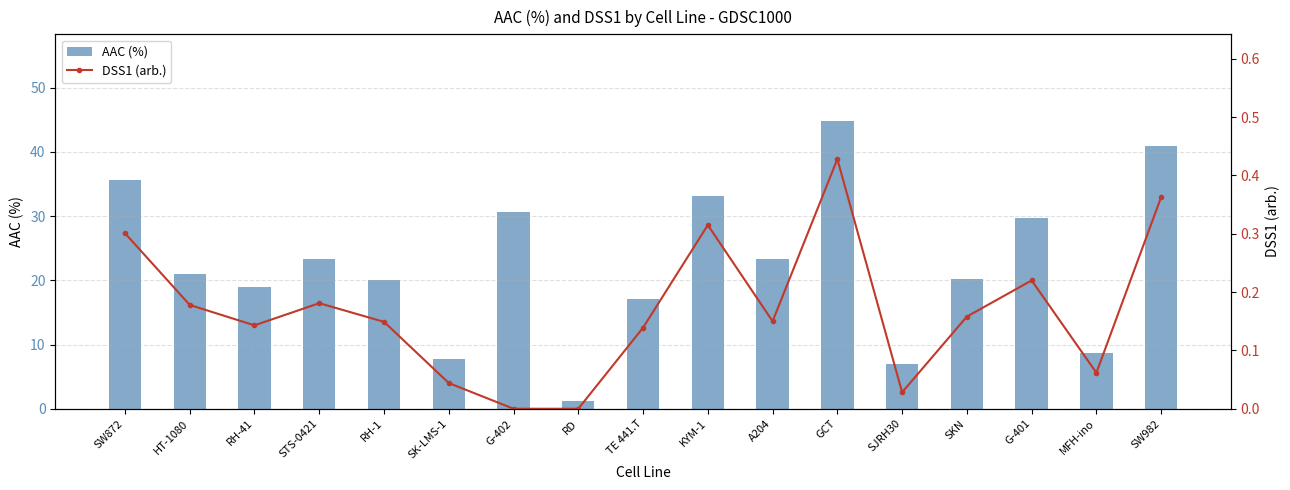

What position from the left is SK-LMS-1?

6